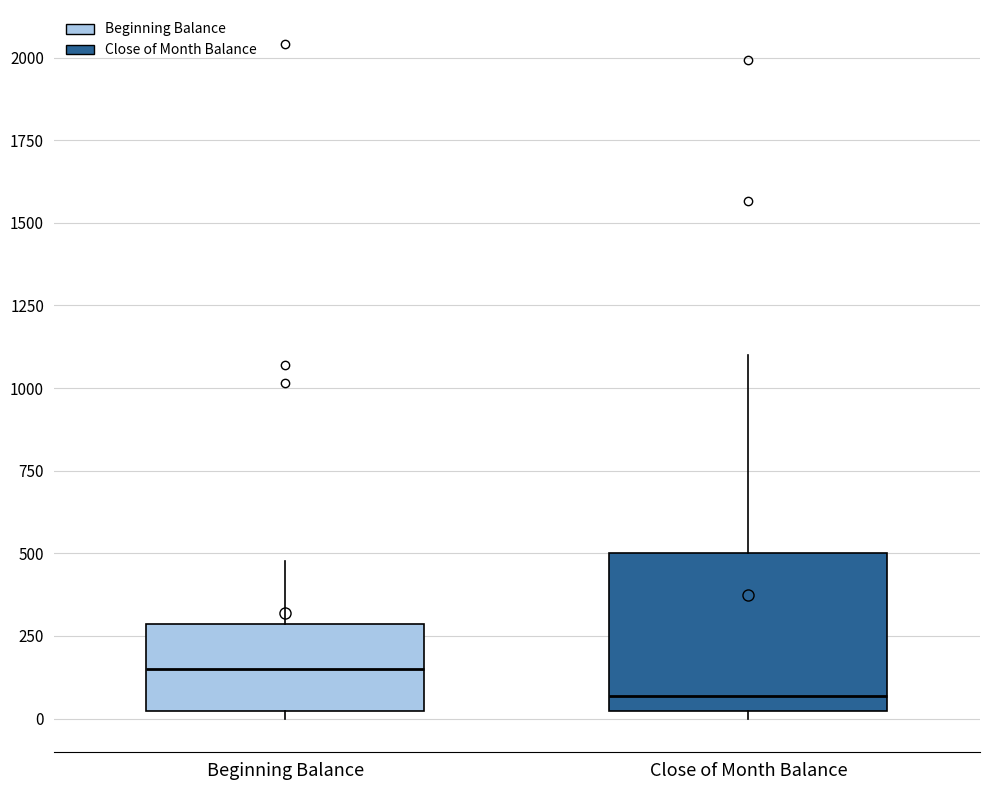

Which box's median line is the lowest?

Close of Month Balance